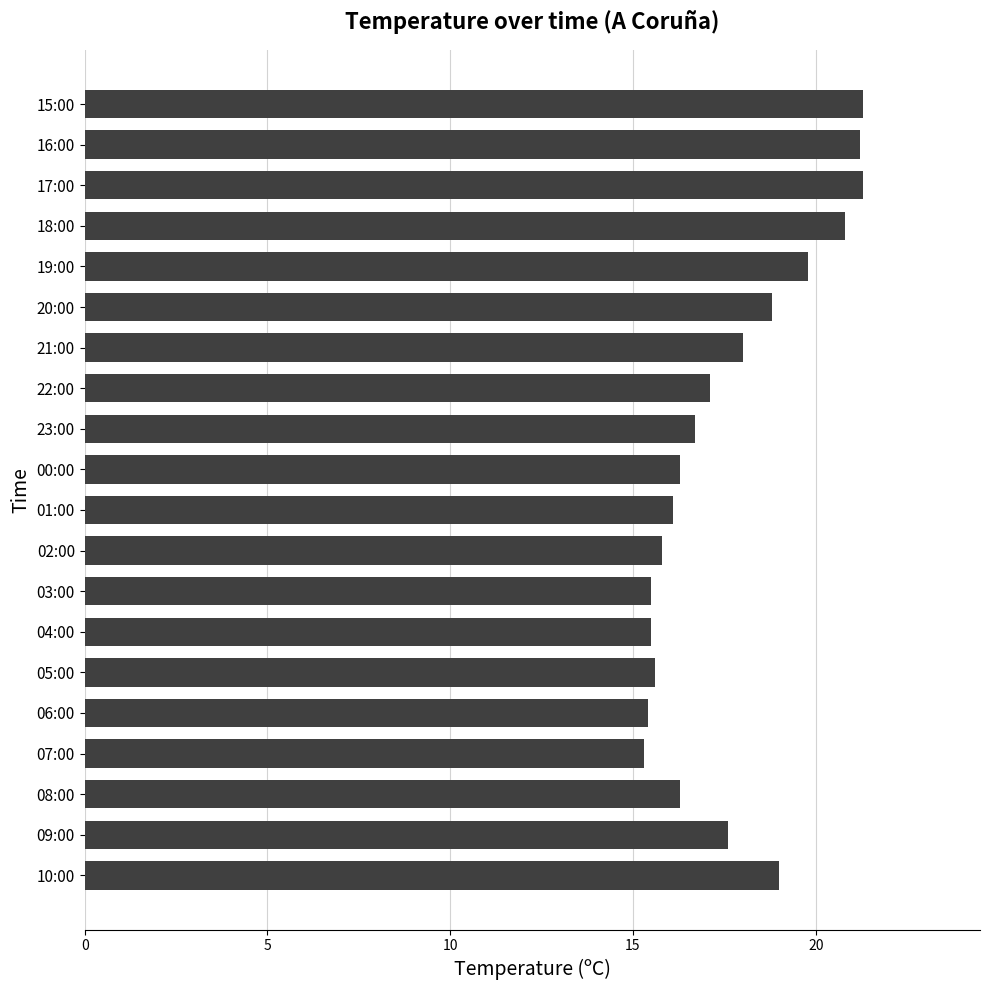

The value at 02:00 is 15.8. True or false?

True